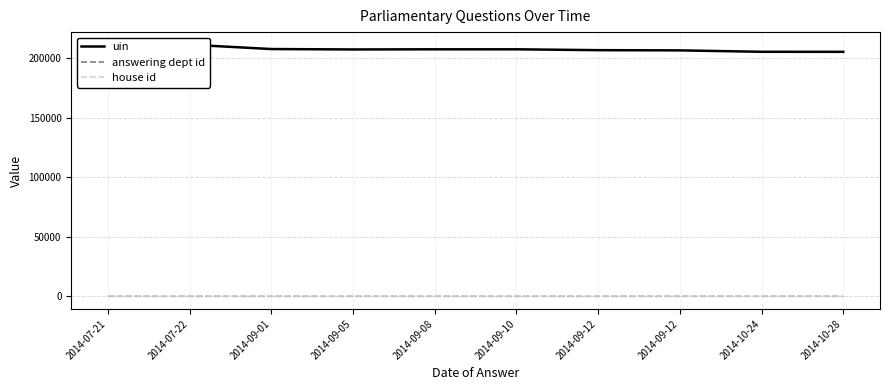

What is the greatest value displayed?

211305